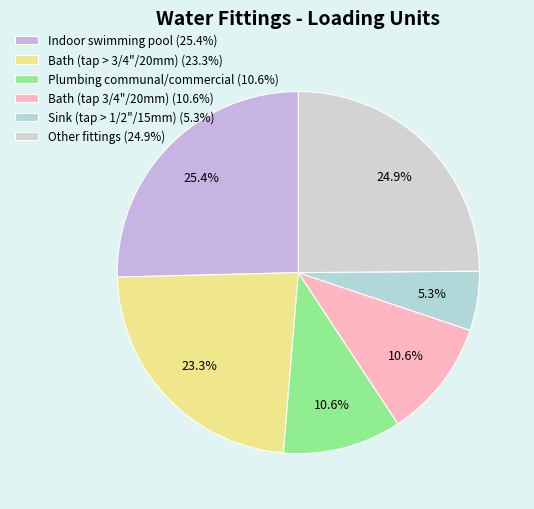

How many segments does this pie chart have?

6